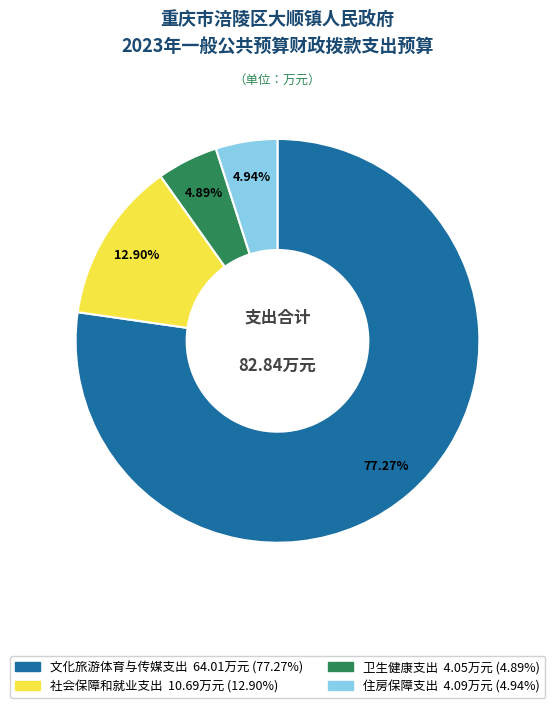

To the nearest percent, what is the combined percentage of 文化旅游体育与传媒支出 and 社会保障和就业支出?

90%